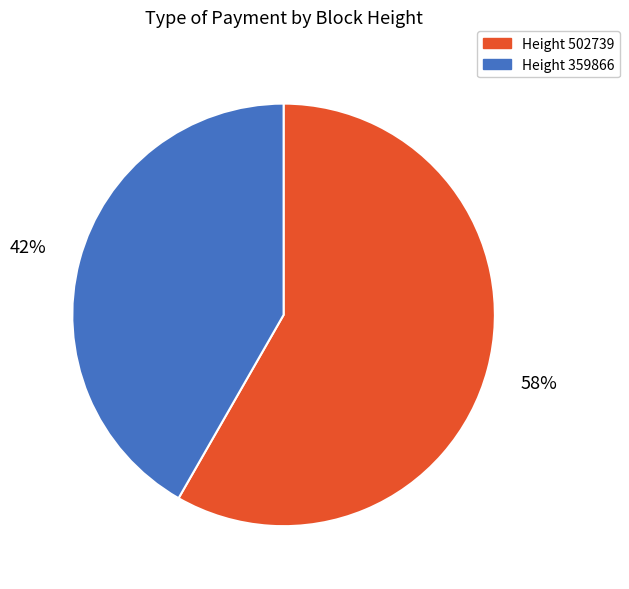

Count the number of slices in the pie.

2